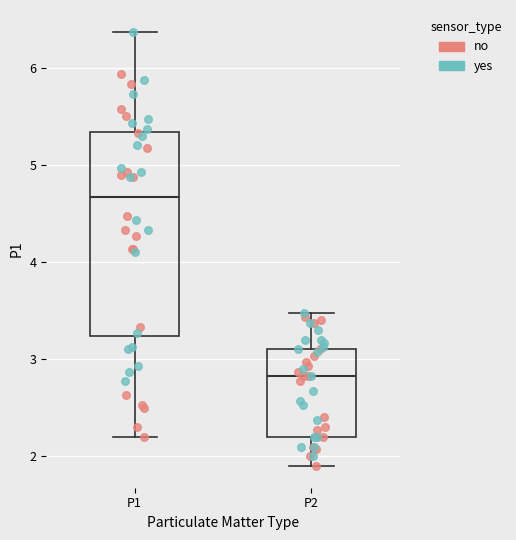

Which box is the tallest, from its lower edge to its upper edge?

P1